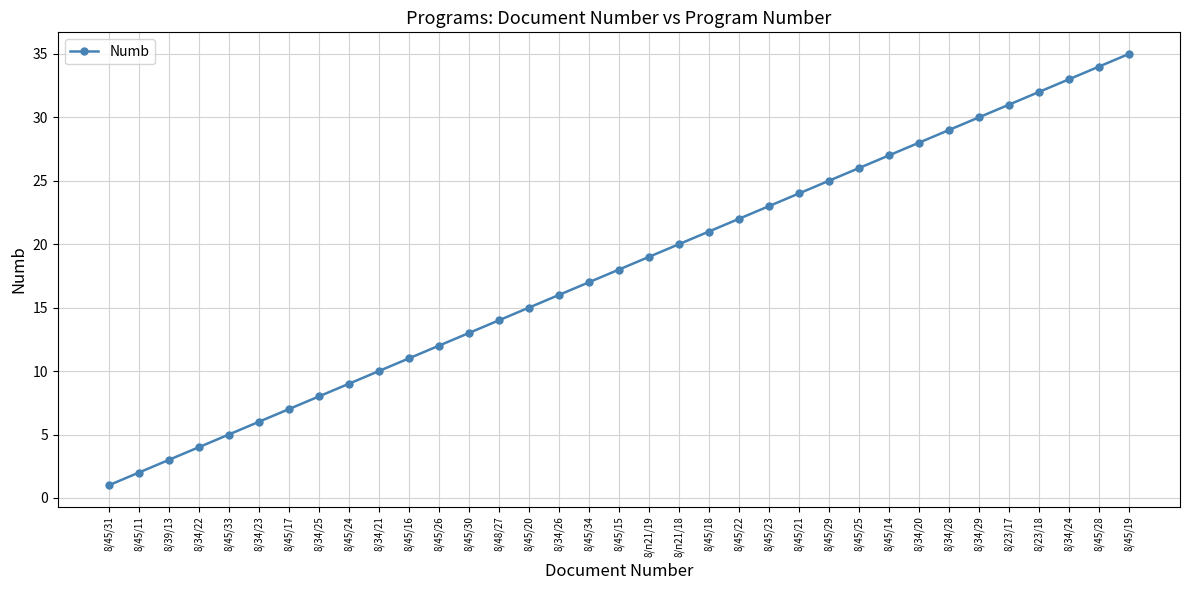

Rank the categories by value from lowest to highest.

8/45/31, 8/45/11, 8/39/13, 8/34/22, 8/45/33, 8/34/23, 8/45/17, 8/34/25, 8/45/24, 8/34/21, 8/45/16, 8/45/26, 8/45/30, 8/48/27, 8/45/20, 8/34/26, 8/45/34, 8/45/15, 8/п21/19, 8/п21/18, 8/45/18, 8/45/22, 8/45/23, 8/45/21, 8/45/29, 8/45/25, 8/45/14, 8/34/20, 8/34/28, 8/34/29, 8/23/17, 8/23/18, 8/34/24, 8/45/28, 8/45/19